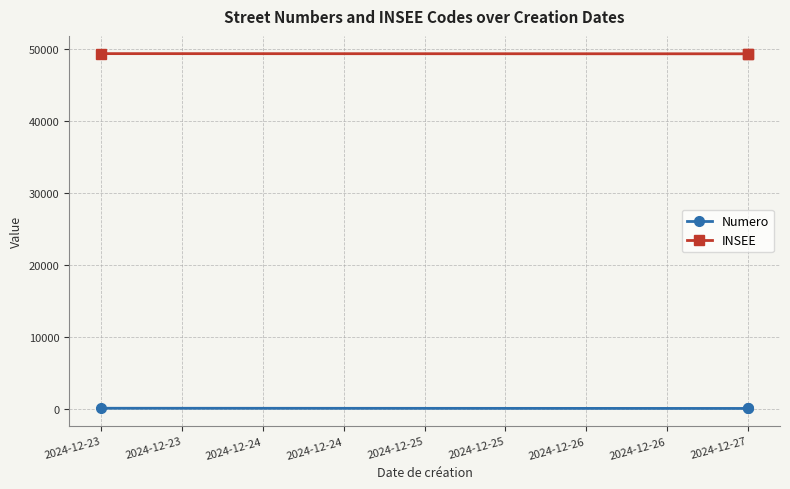

True or false: Numero has a value of 27 at 2024-12-27.

True